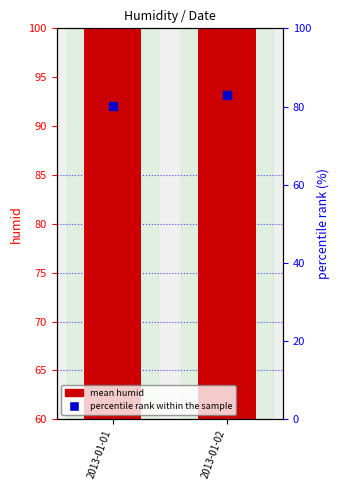

Which series has the largest Y range (max minus min)?

mean humid